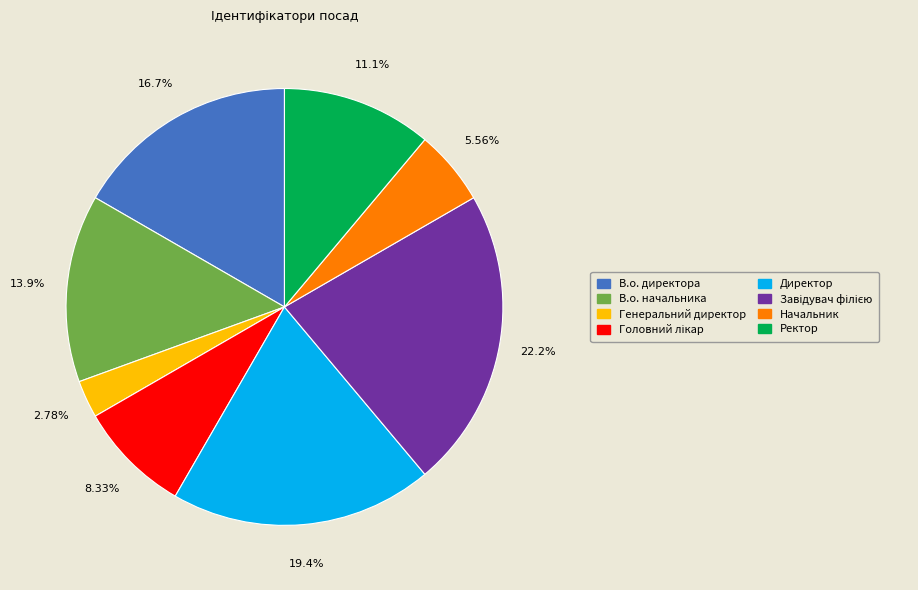

Does Директор account for over 50% of the chart?

No